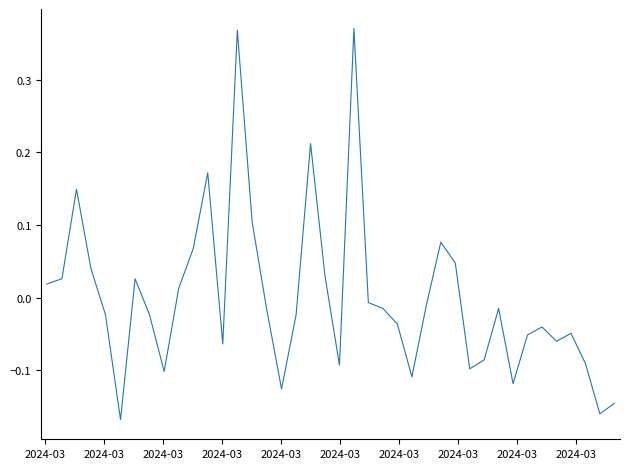

What is the difference between the maximum and minimum values?

0.5